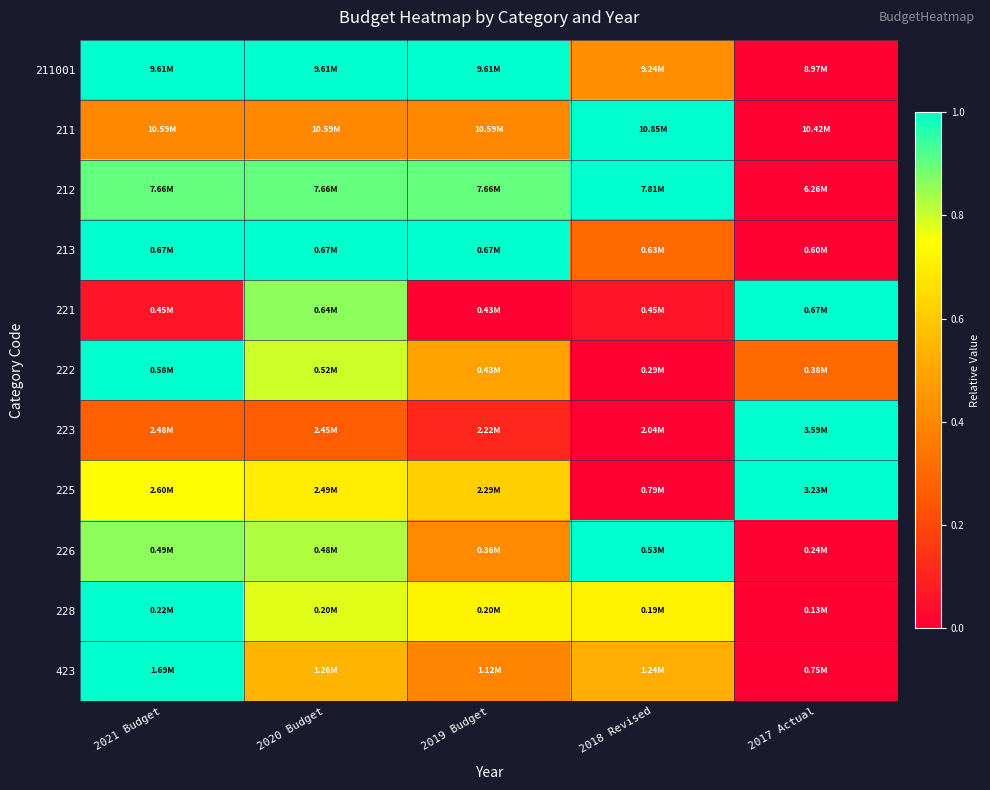

Reading left to right, list all the values displayed in this chart.

211001: 2021 Budget=1.0	2020 Budget=1.0	2019 Budget=1.0	2018 Revised=0.4	2017 Actual=0.0
211: 2021 Budget=0.4	2020 Budget=0.4	2019 Budget=0.4	2018 Revised=1.0	2017 Actual=0.0
212: 2021 Budget=0.9	2020 Budget=0.9	2019 Budget=0.9	2018 Revised=1.0	2017 Actual=0.0
213: 2021 Budget=1.0	2020 Budget=1.0	2019 Budget=1.0	2018 Revised=0.3	2017 Actual=0.0
221: 2021 Budget=0.1	2020 Budget=0.9	2019 Budget=0.0	2018 Revised=0.1	2017 Actual=1.0
222: 2021 Budget=1.0	2020 Budget=0.8	2019 Budget=0.5	2018 Revised=0.0	2017 Actual=0.3
223: 2021 Budget=0.3	2020 Budget=0.3	2019 Budget=0.1	2018 Revised=0.0	2017 Actual=1.0
225: 2021 Budget=0.7	2020 Budget=0.7	2019 Budget=0.6	2018 Revised=0.0	2017 Actual=1.0
226: 2021 Budget=0.9	2020 Budget=0.8	2019 Budget=0.4	2018 Revised=1.0	2017 Actual=0.0
228: 2021 Budget=1.0	2020 Budget=0.8	2019 Budget=0.7	2018 Revised=0.7	2017 Actual=0.0
423: 2021 Budget=1.0	2020 Budget=0.5	2019 Budget=0.4	2018 Revised=0.5	2017 Actual=0.0